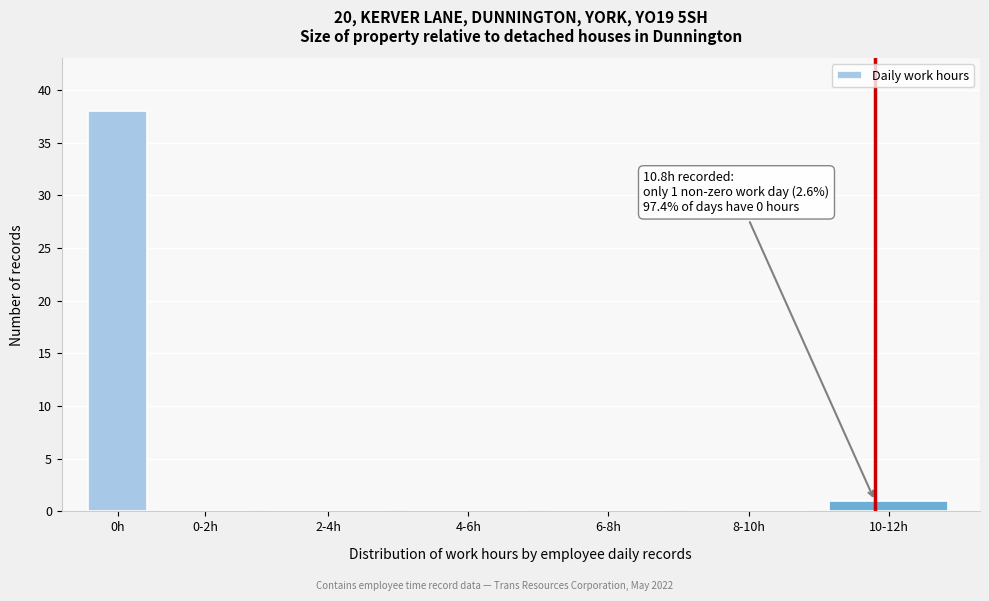

Reading left to right, what are all the values shown in this chart?

0h=38	0-2h=0	2-4h=0	4-6h=0	6-8h=0	8-10h=0	10-12h=1